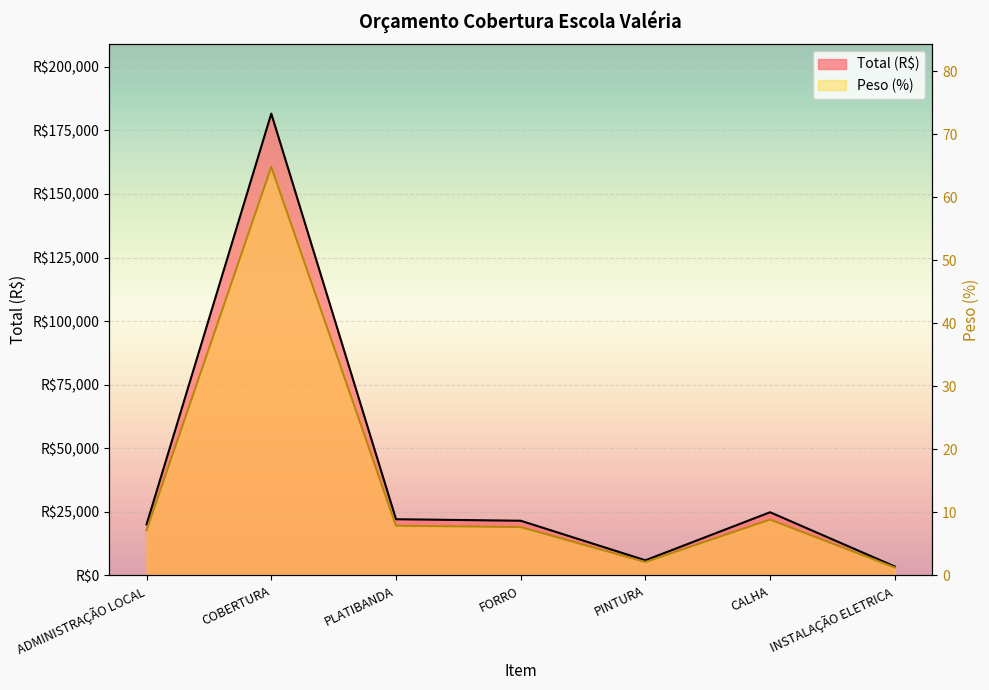

What is the sum of all Peso (%) values?

99.8